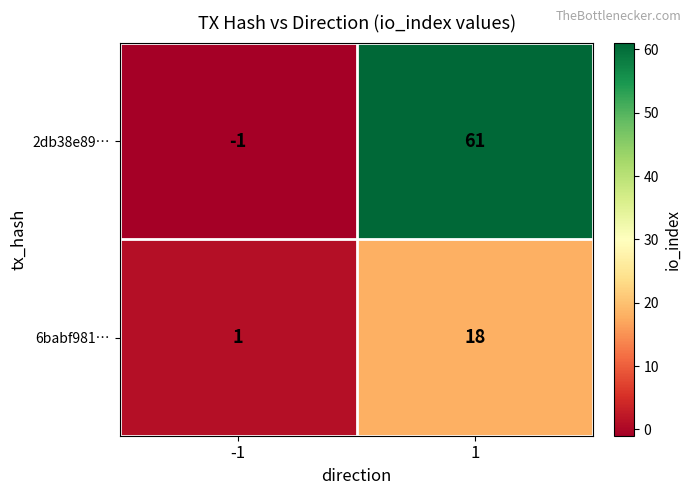

Which series changed the most between -1 and 1?

2db38e89…